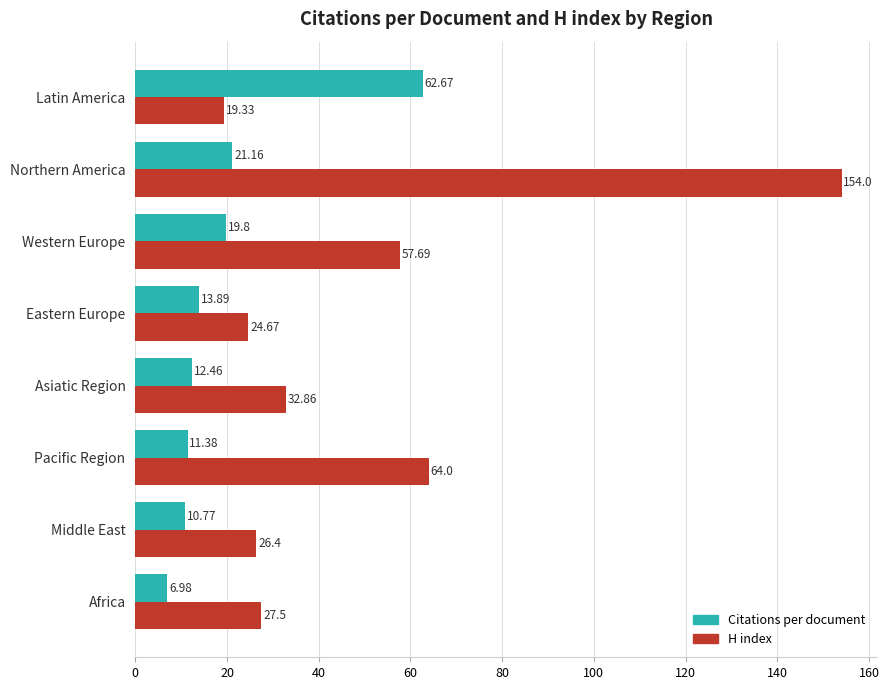

What are all the series names shown in the legend?

Citations per document, H index